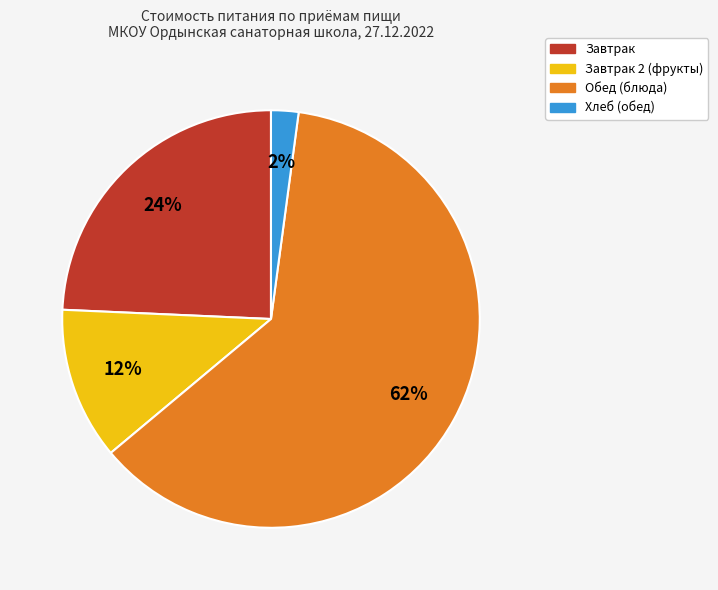

Is there a majority slice in this chart?

Yes